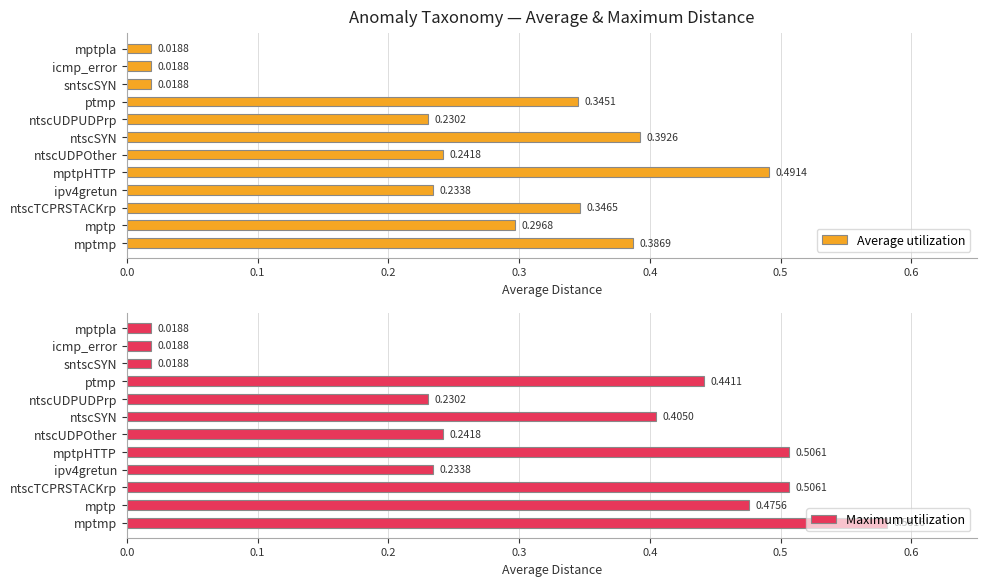

Which series has the widest spread of values?

Maximum utilization